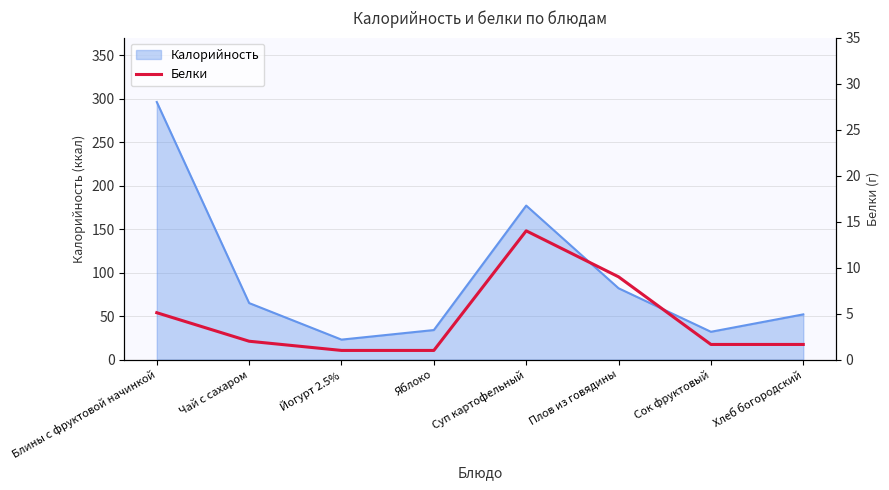

The value at Сок фруктовый is 1.6. True or false?

True